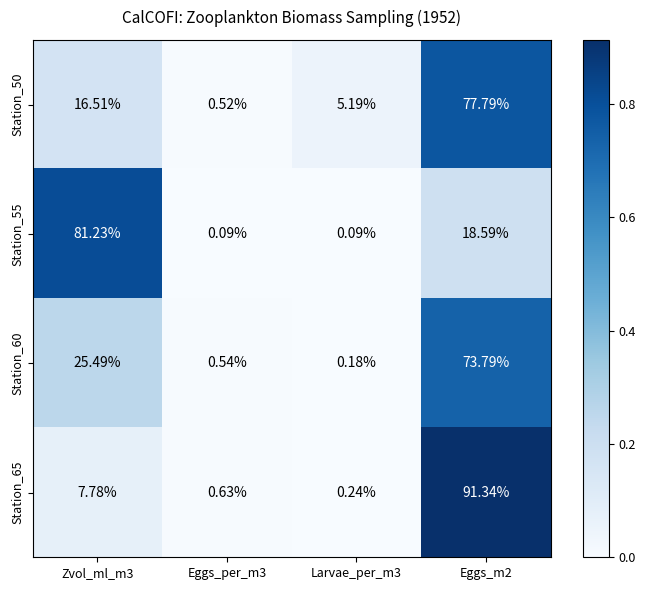

At which category is the sum across all series the highest?

Eggs_m2